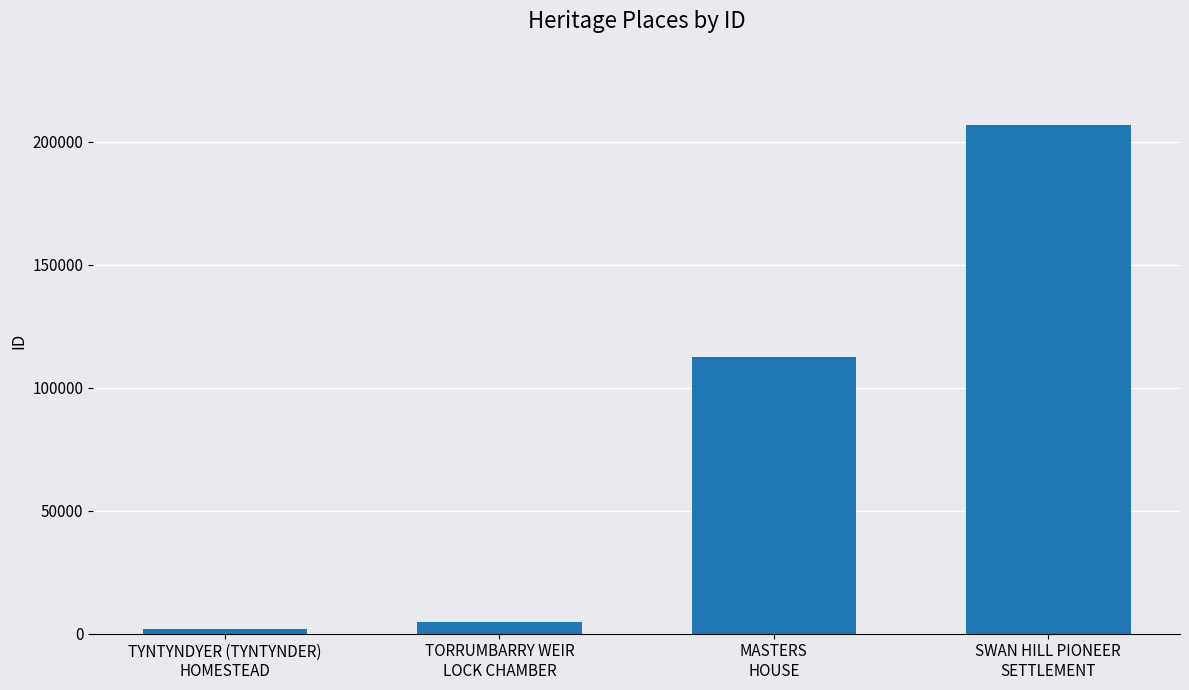

What is the value of the 4th bar from the left?

206822